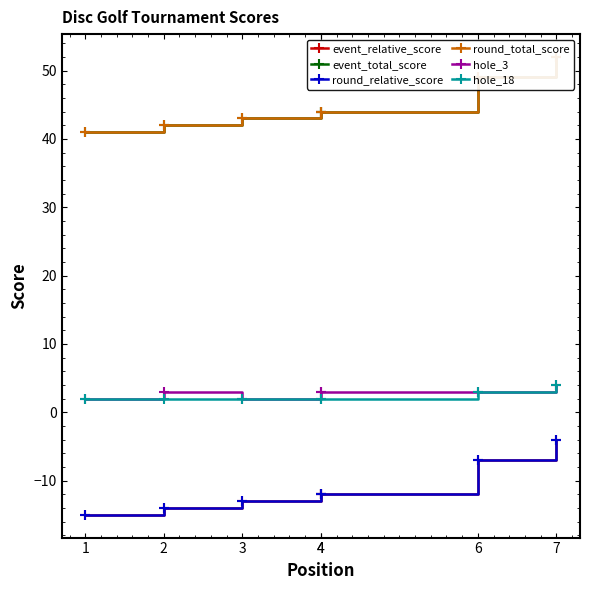

What is the sum of all event_relative_score values?

-77